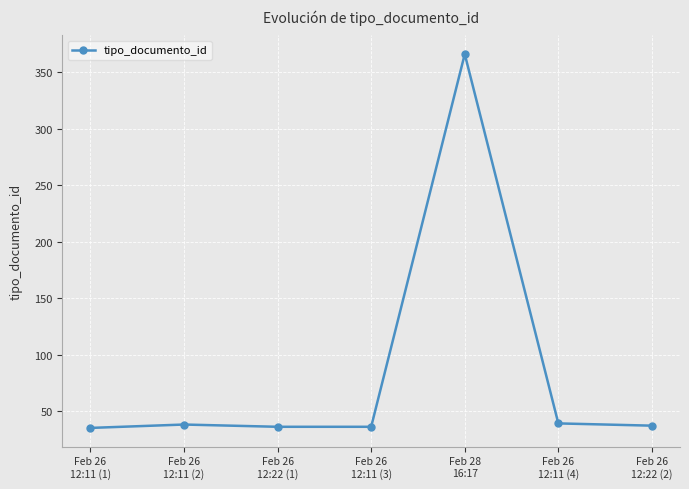

Count the number of categories in the chart.

7